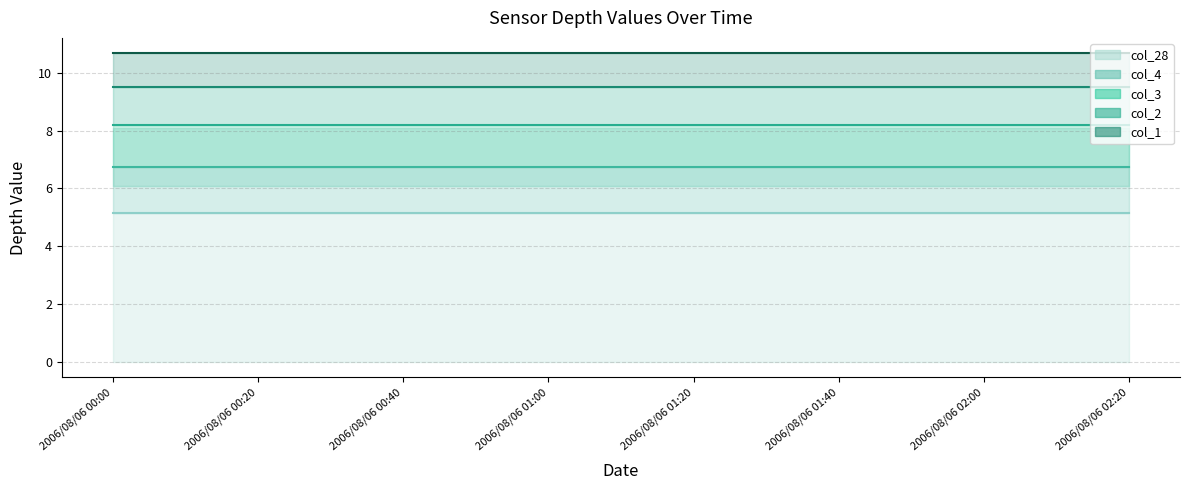

Rank the categories by col_4 value from lowest to highest.

2006/08/06 00:00, 2006/08/06 00:10, 2006/08/06 00:20, 2006/08/06 00:30, 2006/08/06 00:40, 2006/08/06 00:50, 2006/08/06 01:00, 2006/08/06 01:10, 2006/08/06 01:20, 2006/08/06 01:30, 2006/08/06 01:40, 2006/08/06 01:50, 2006/08/06 02:00, 2006/08/06 02:10, 2006/08/06 02:20